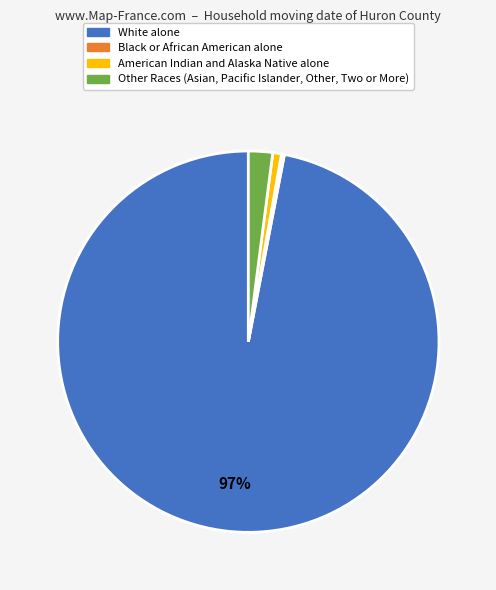

To the nearest percent, what is the average slice percentage?

25%